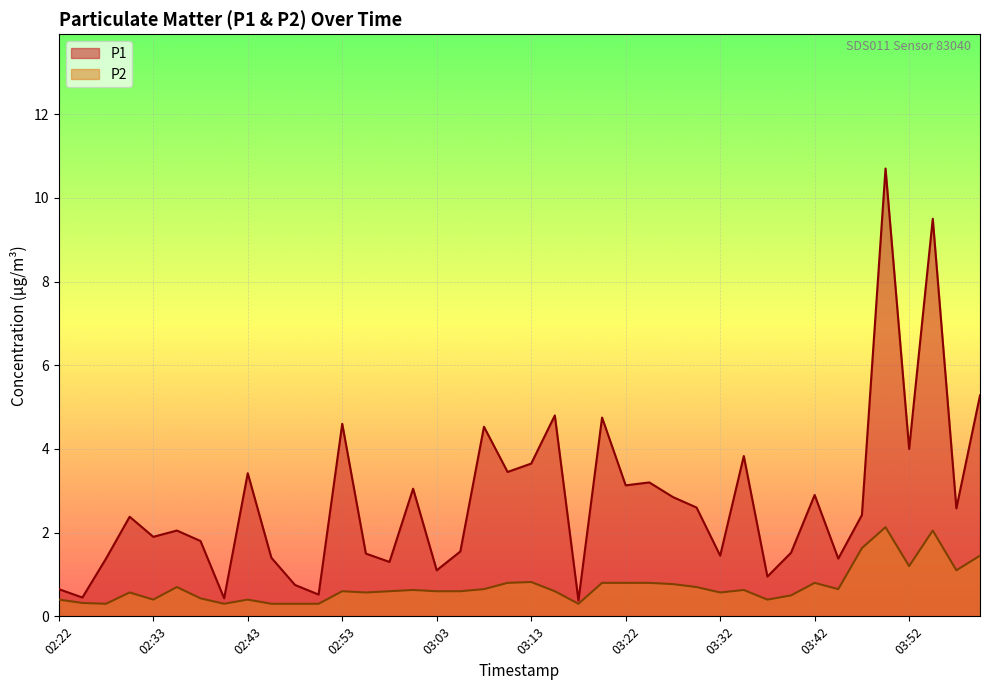

True or false: P1 has a value of 1.9 at 02:58.

False